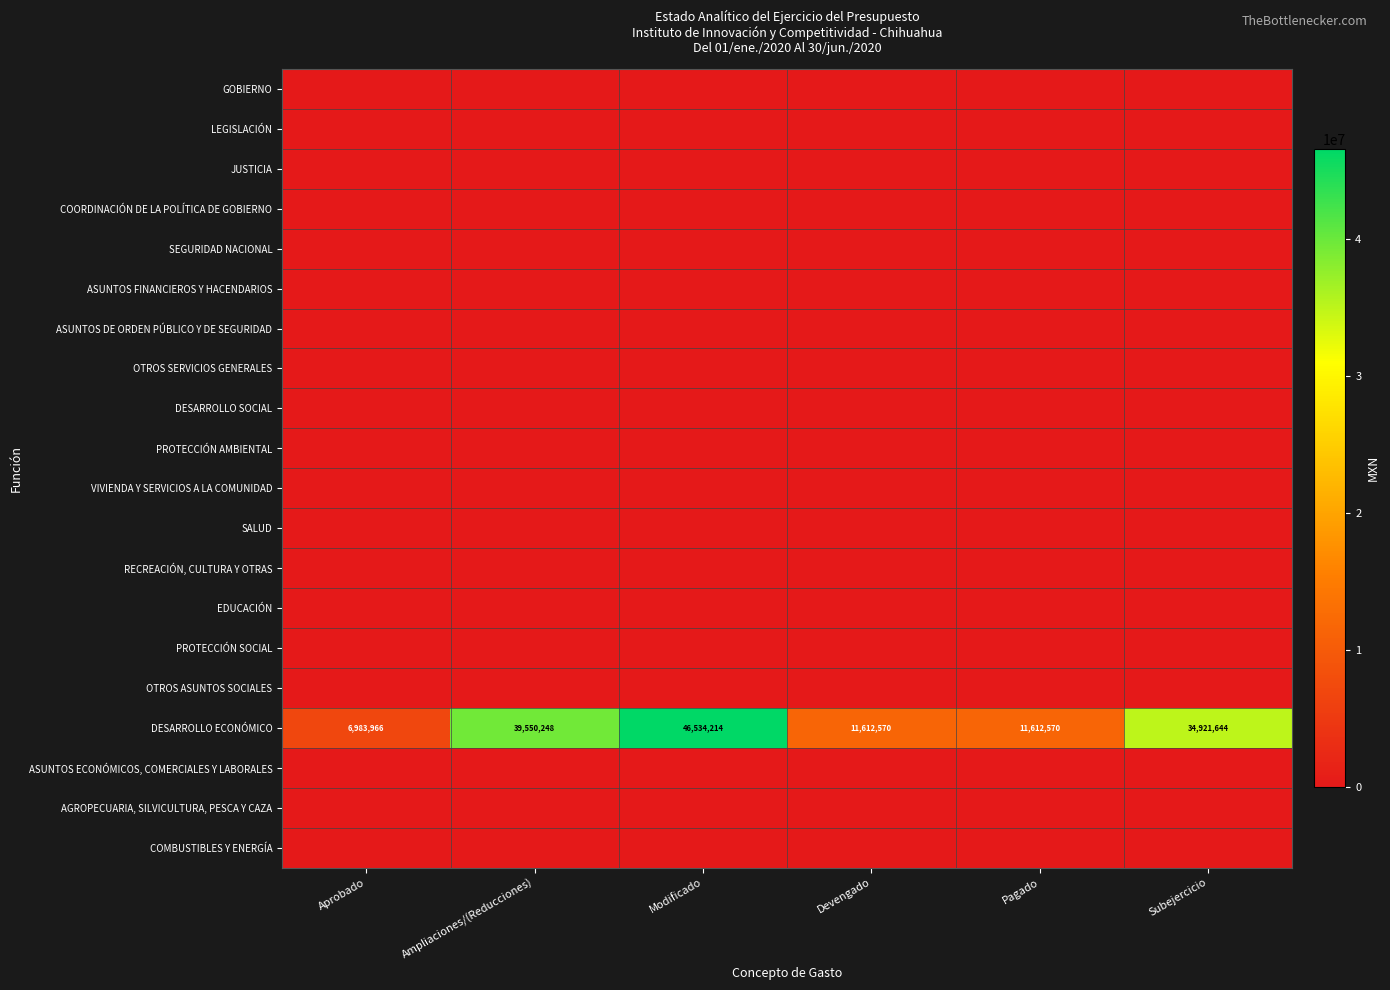

How many series are shown in this chart?

20